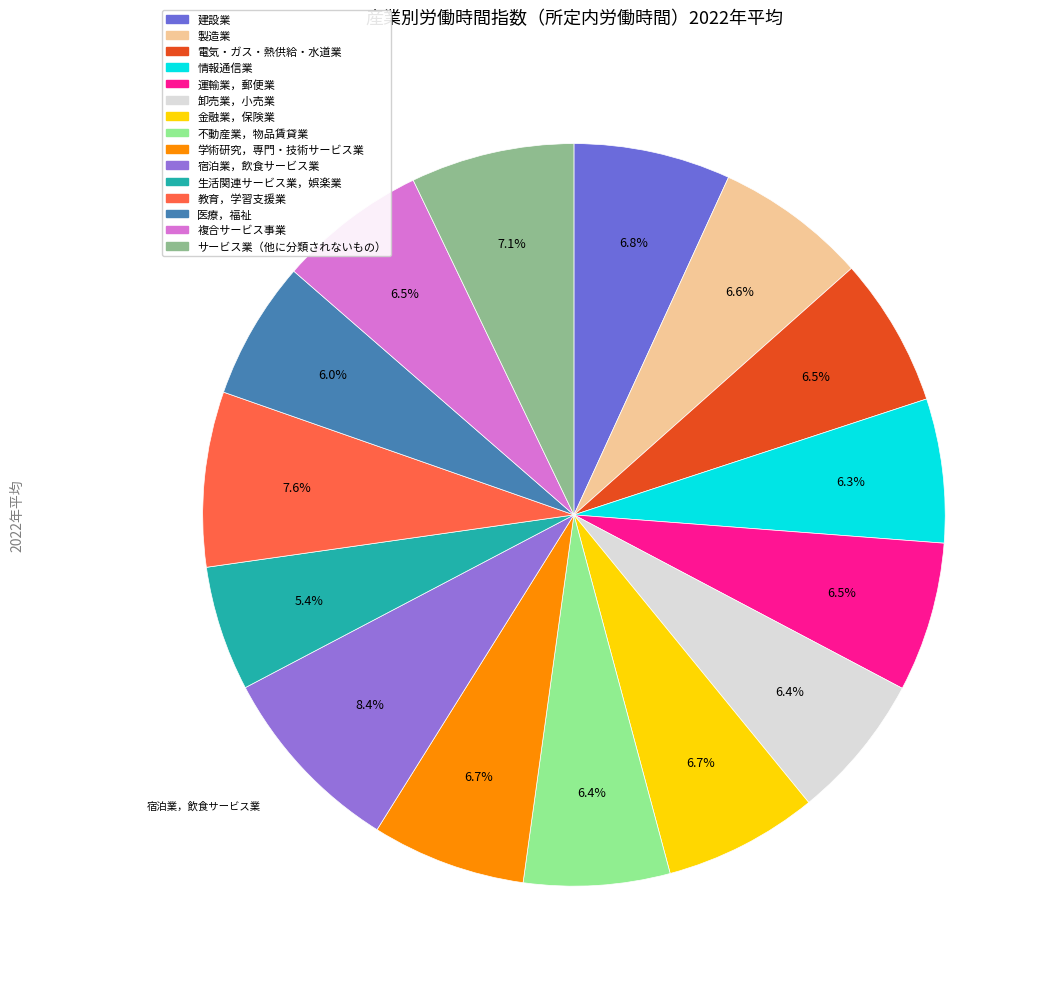

What is the ratio of the value at 運輸業，郵便業 to the value at 情報通信業?

1.0